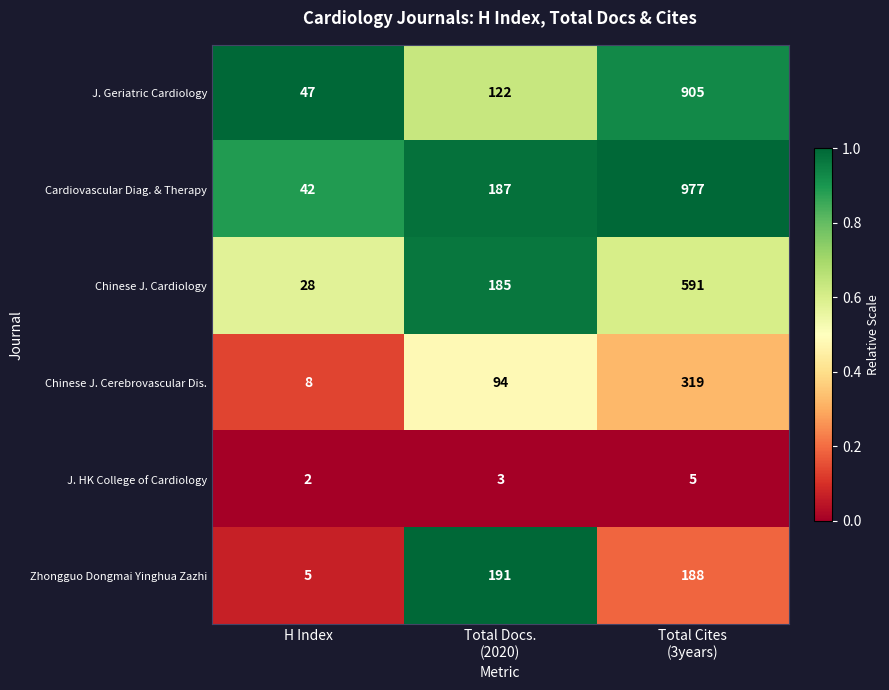

How many Cardiovascular Diag. & Therapy values are between 42 and 977?

3